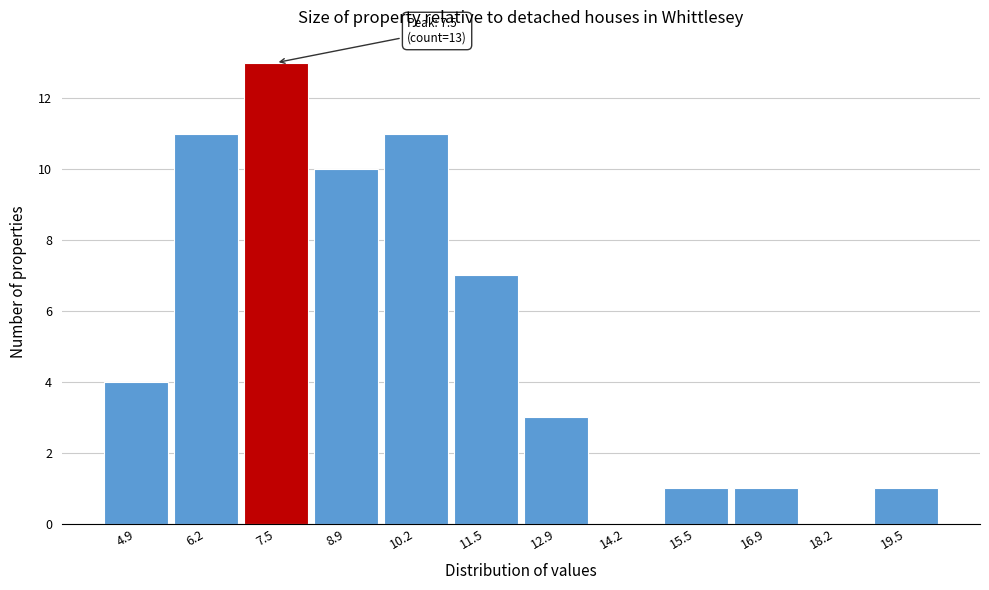

Over which range of the x-axis is the bar tallest?

6.8 to 8.2